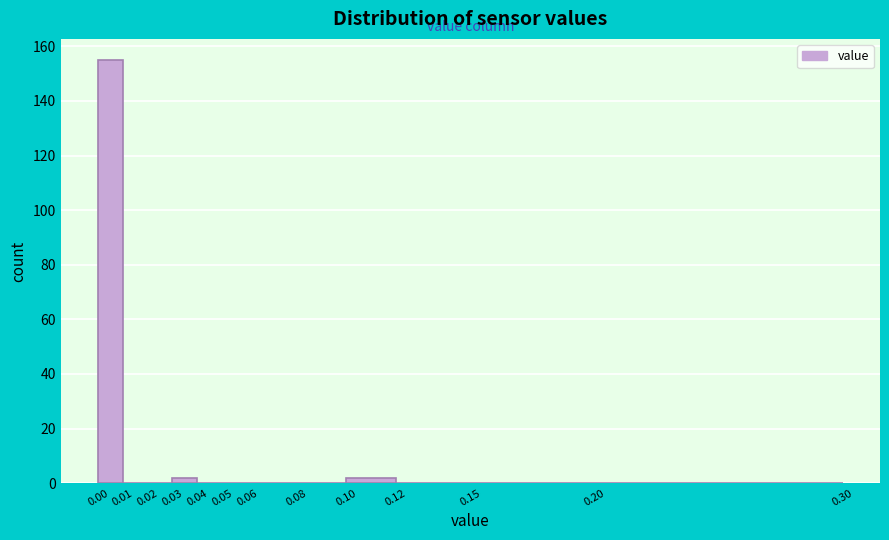

Reading left to right, list every bar in this chart as the range it spans on the x-axis followed by its height. The values are not printed on the chart, so give them approximately, as read against the axis.

0.00 to 0.01: 156
0.01 to 0.02: 0
0.02 to 0.03: 0
0.03 to 0.04: 2
0.04 to 0.05: 0
0.05 to 0.06: 0
0.06 to 0.08: 0
0.08 to 0.10: 0
0.10 to 0.12: 2
0.12 to 0.15: 0
0.15 to 0.20: 0
0.20 to 0.30: 0